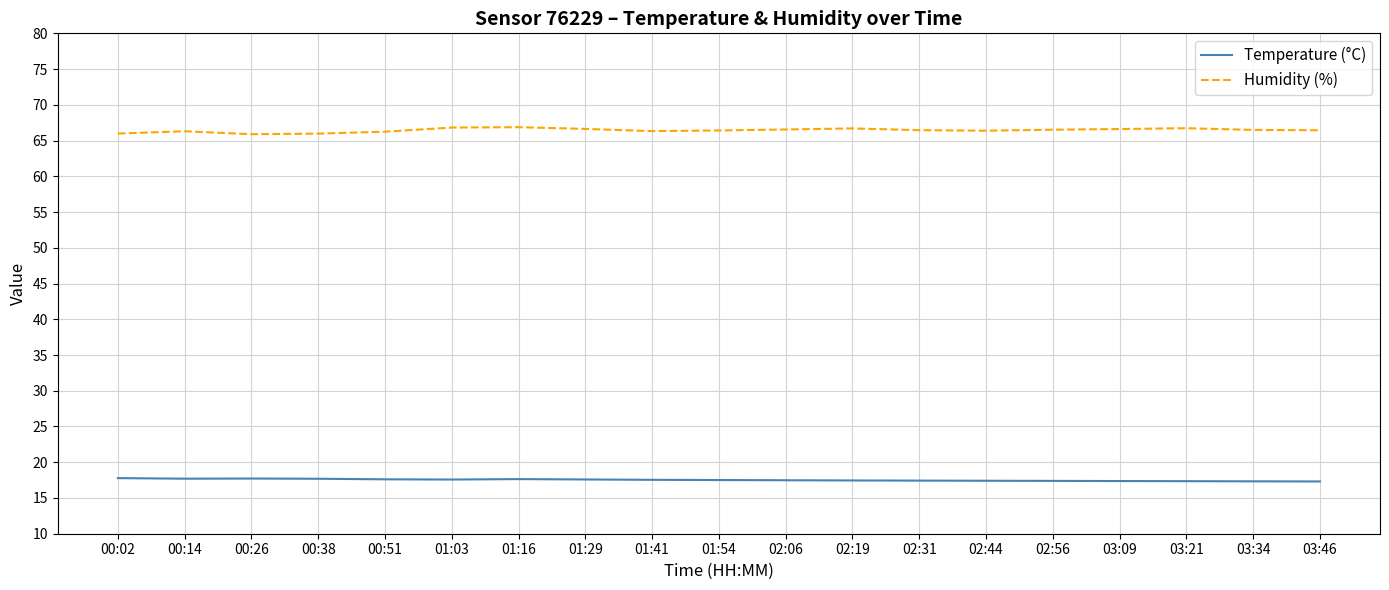

What position from the left is 00:38?

4